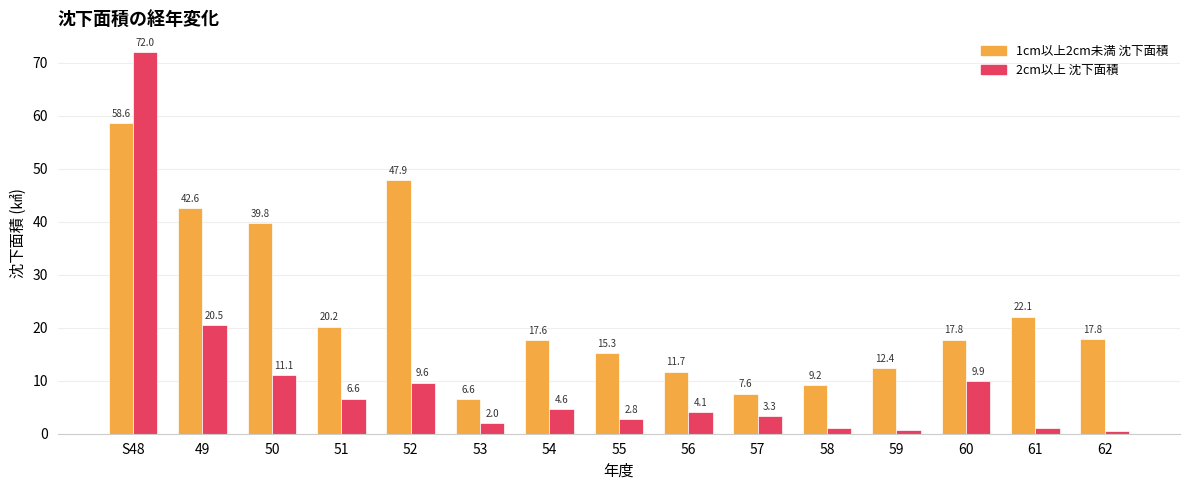

What is the minimum value for 1cm以上2cm未満 沈下面積?

6.6